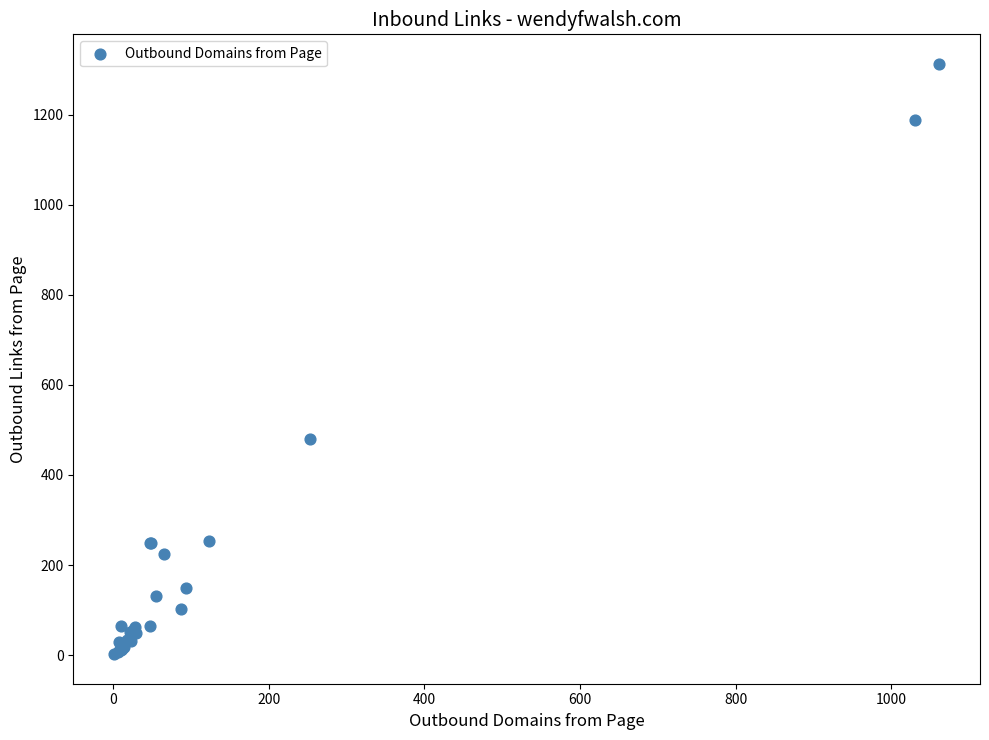

What Y value in the scatter plot is closest to 657?

479